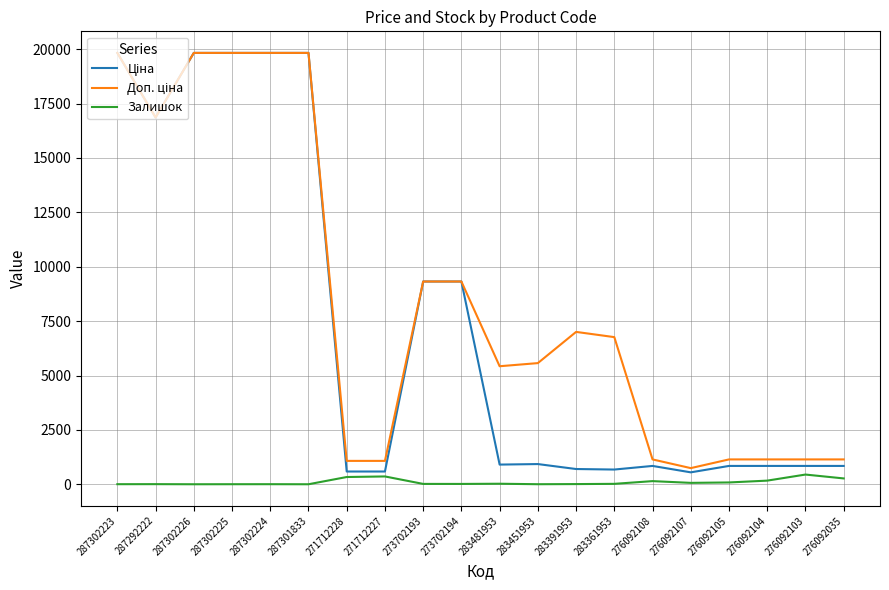

The Залишок series shows 0.0 at 287301833. True or false?

True